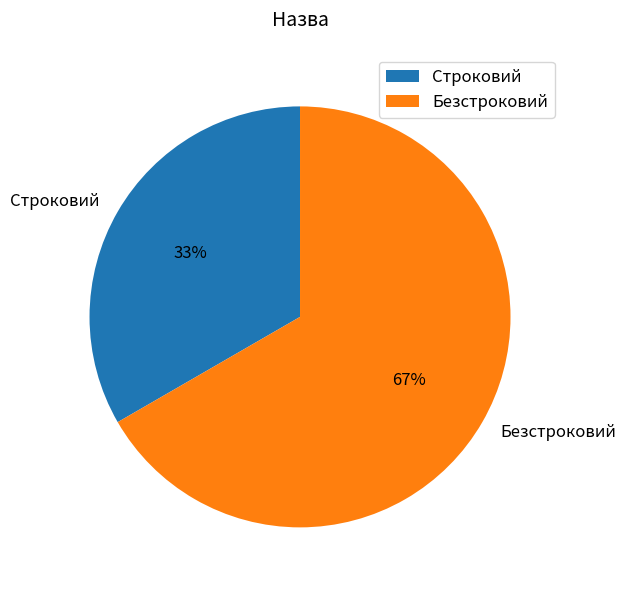

Which has a higher value, Безстроковий or Строковий?

Безстроковий